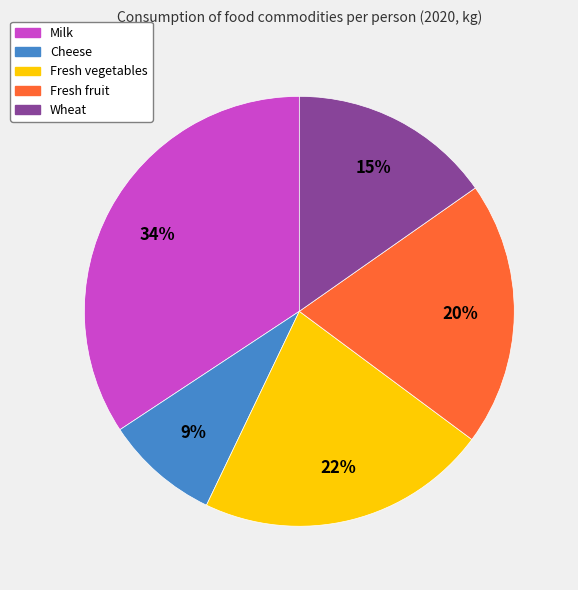

What is the ratio of the value at Wheat to the value at Fresh vegetables?

0.7